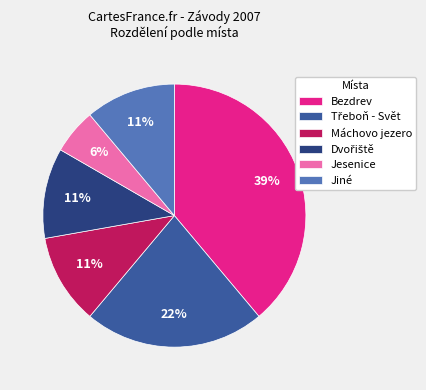

Count the number of slices in the pie.

6